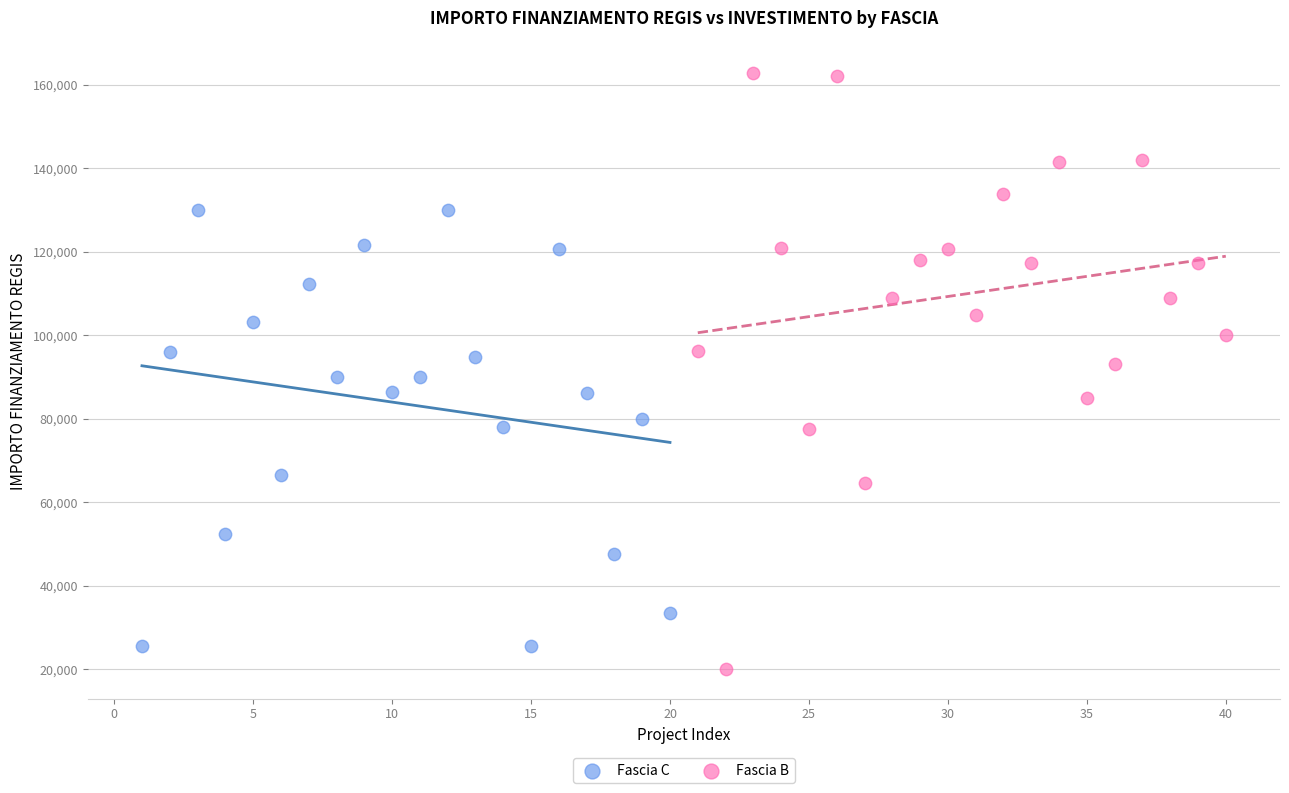

What are all the series names shown in the legend?

Fascia C, Fascia B